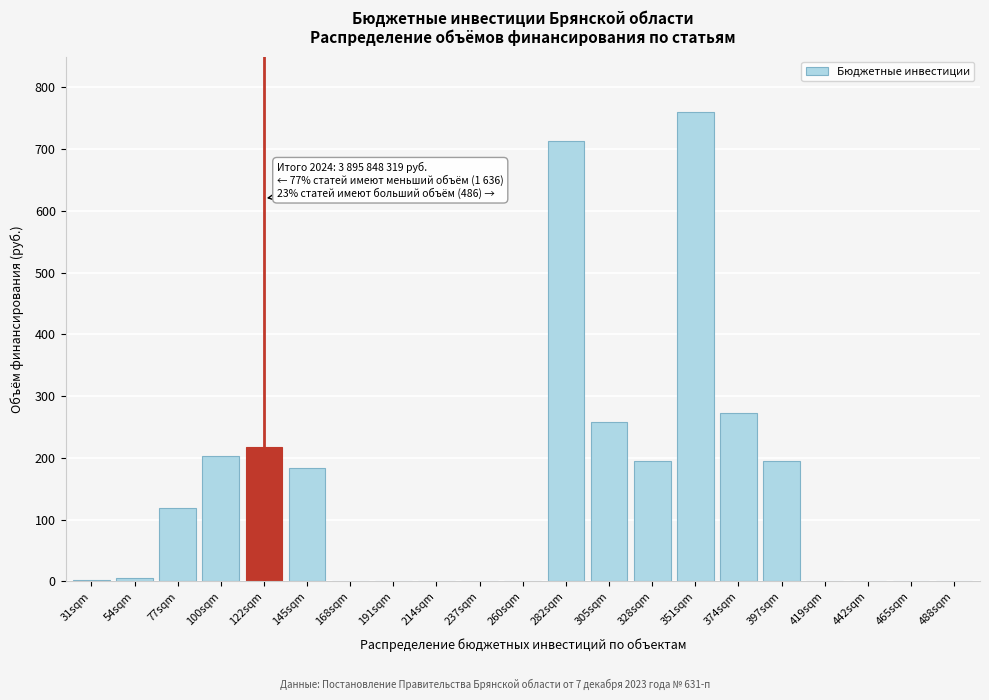

What is the greatest value displayed?

760